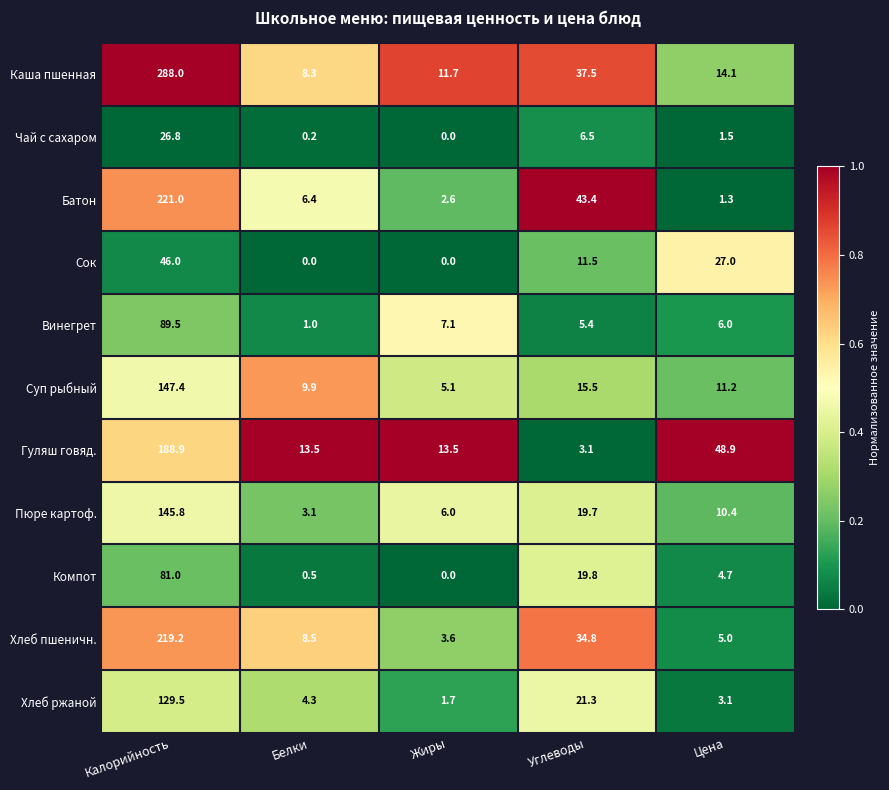

The Хлеб пшеничн. series shows 34.8 at Углеводы. True or false?

True